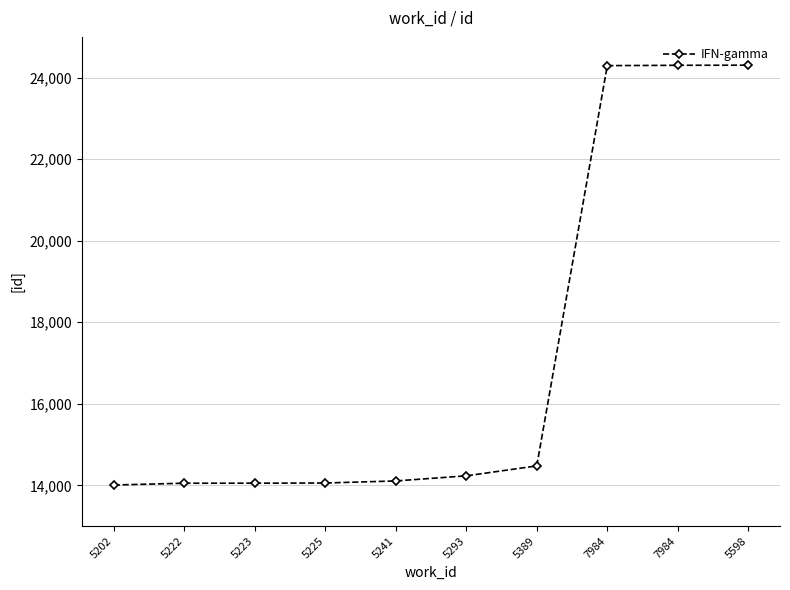

What is the label of the 7th point from the right?

5225